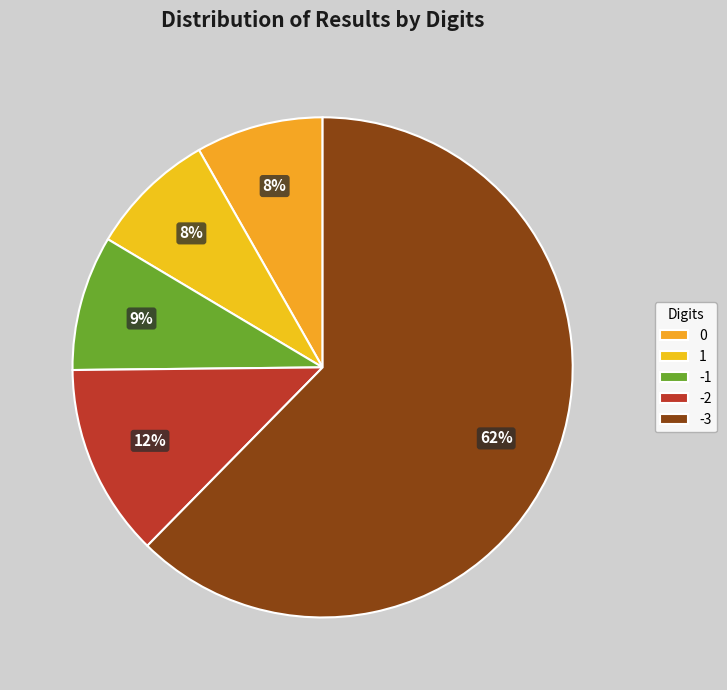

To the nearest percent, what is the average slice percentage?

20%